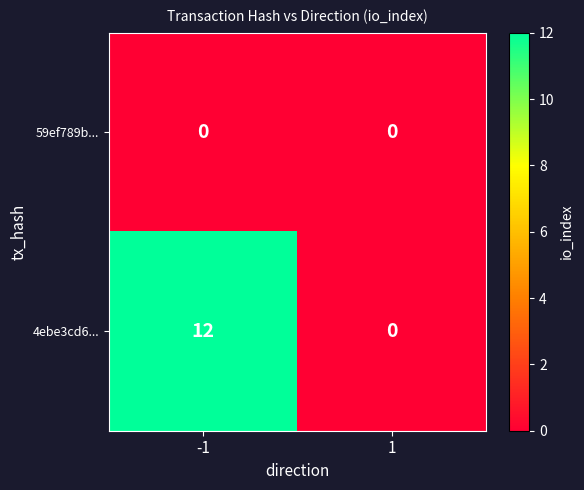

List the labels in order of 4ebe3cd6... value, smallest first.

1, -1